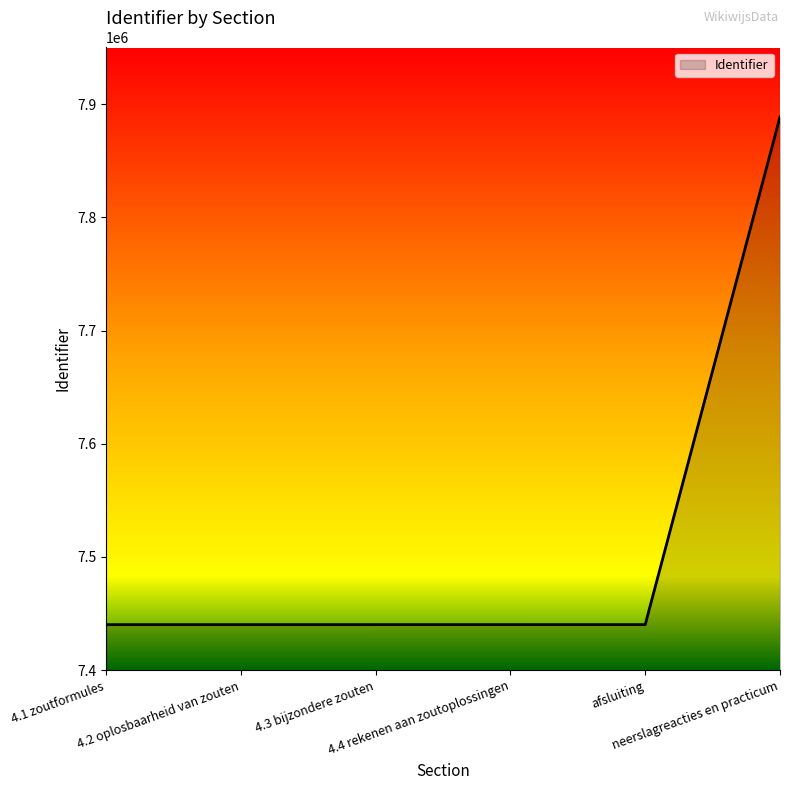

What is the maximum value shown in the chart?

7888703